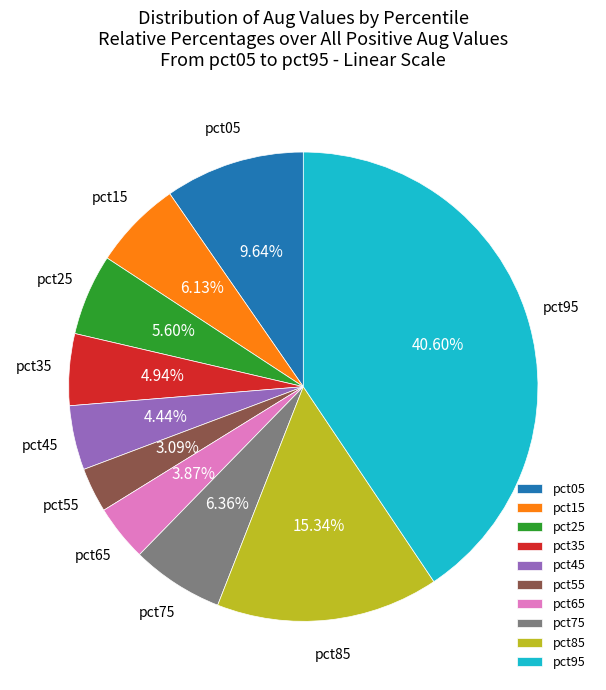

Which category has the smallest portion of the pie?

pct55